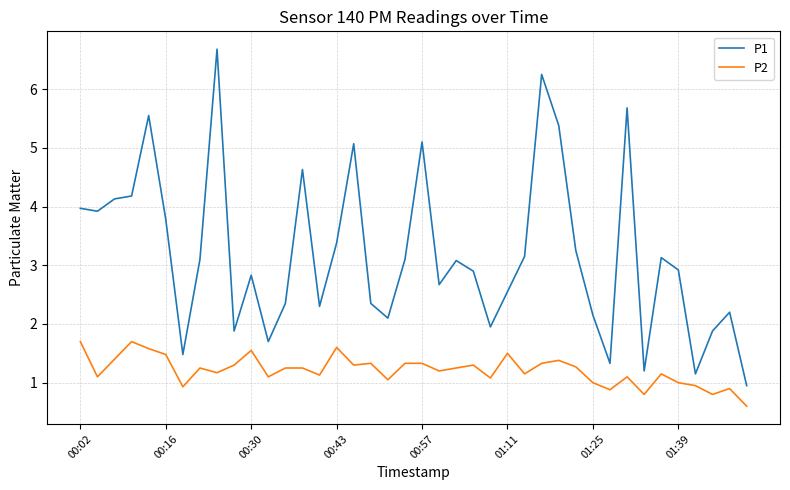

List the series in order of their peak value, highest first.

P1, P2